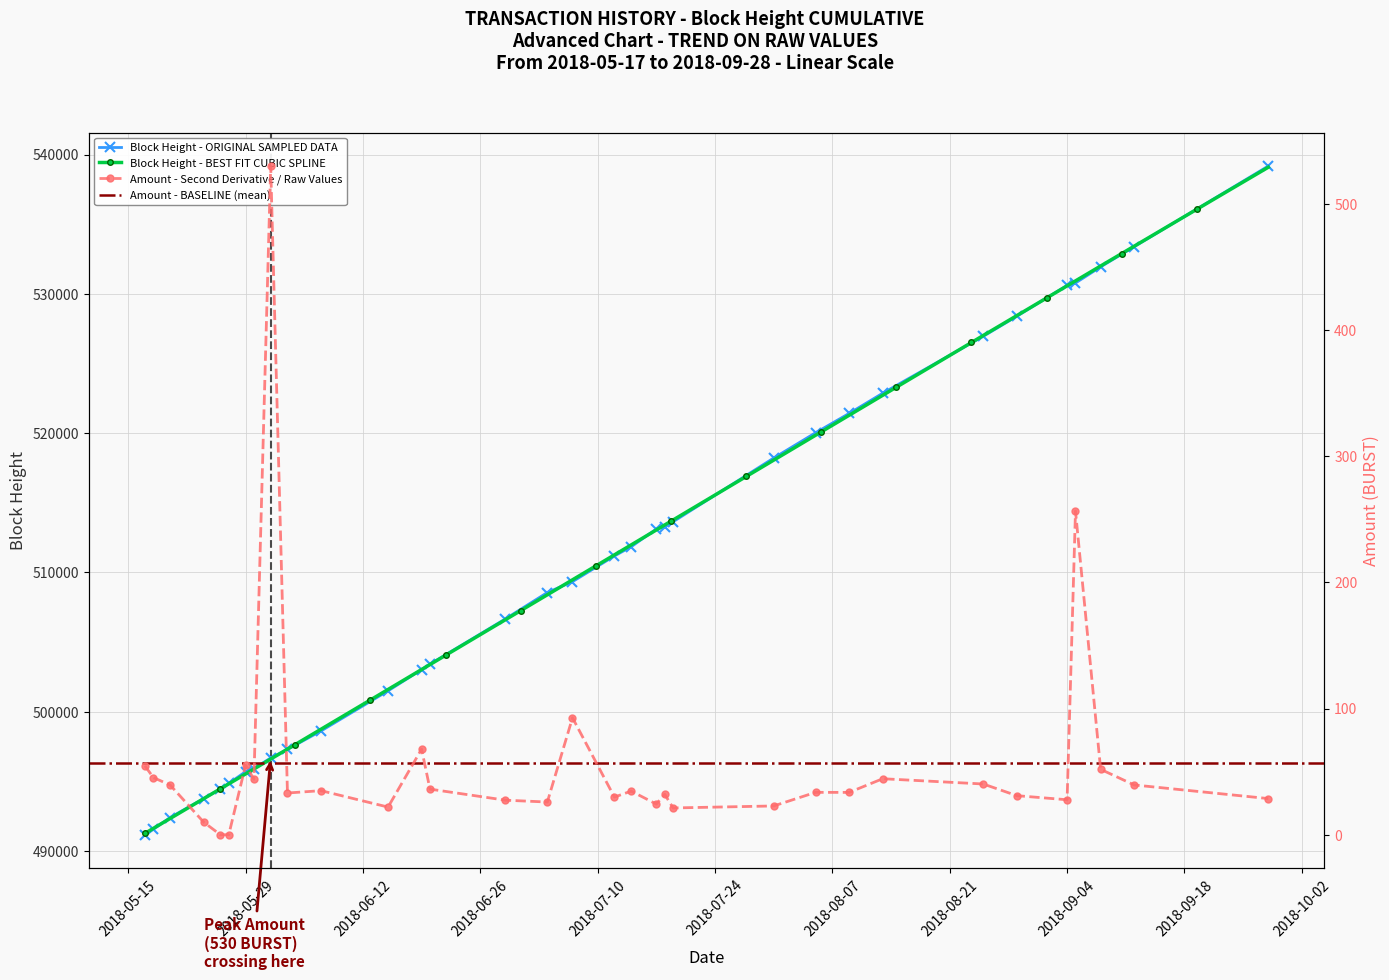

What is the average value of the Height series?

510359.2